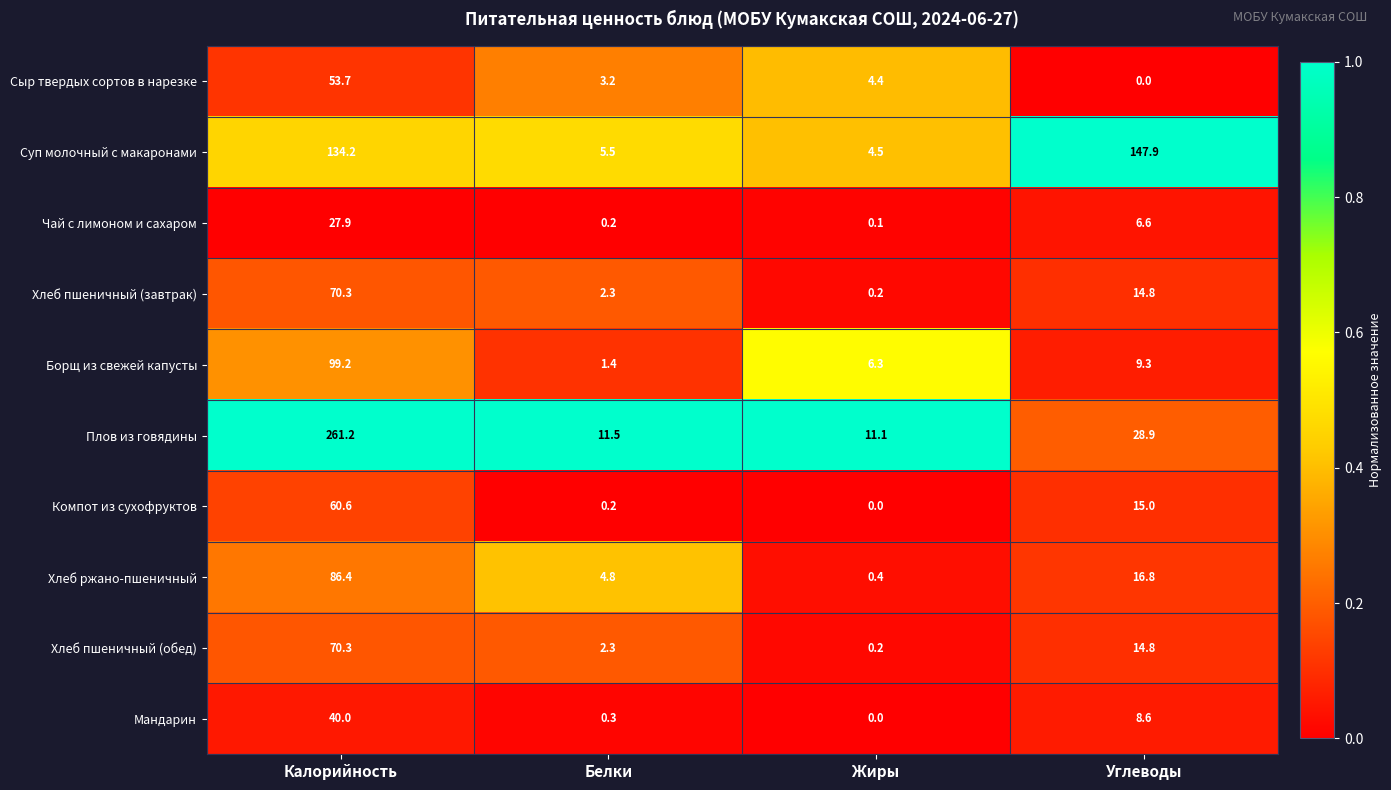

True or false: Сыр твердых сортов в нарезке has a value of 0.0 at Углеводы.

True